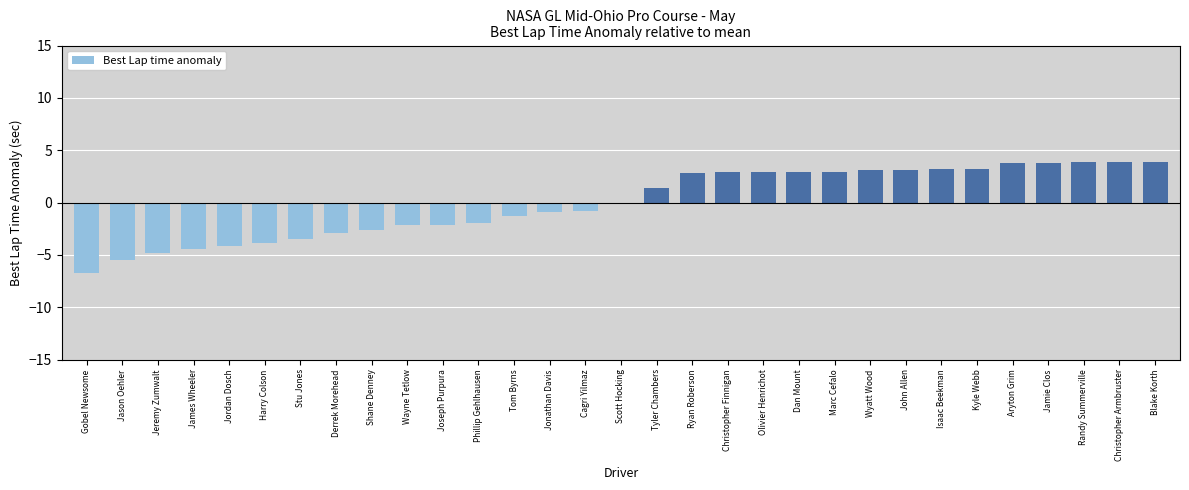

How many distinct data groups are displayed?

1